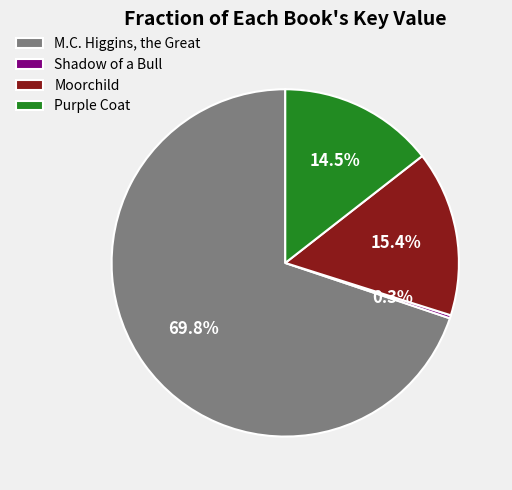

What portion of the pie excludes Moorchild?

84.6%